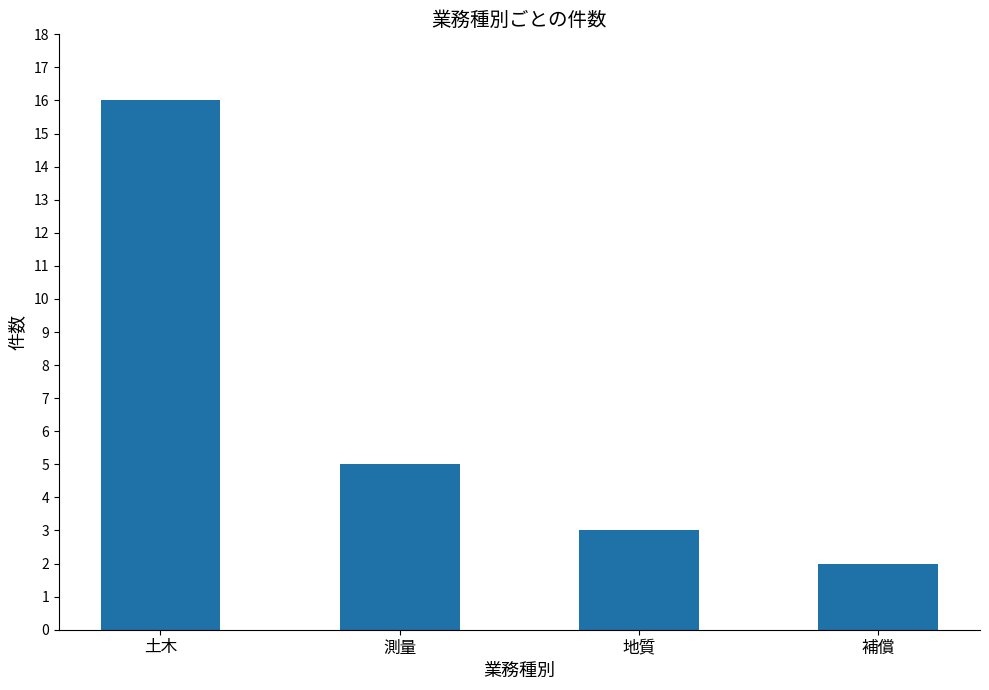

Which label corresponds to the largest value in the chart?

土木